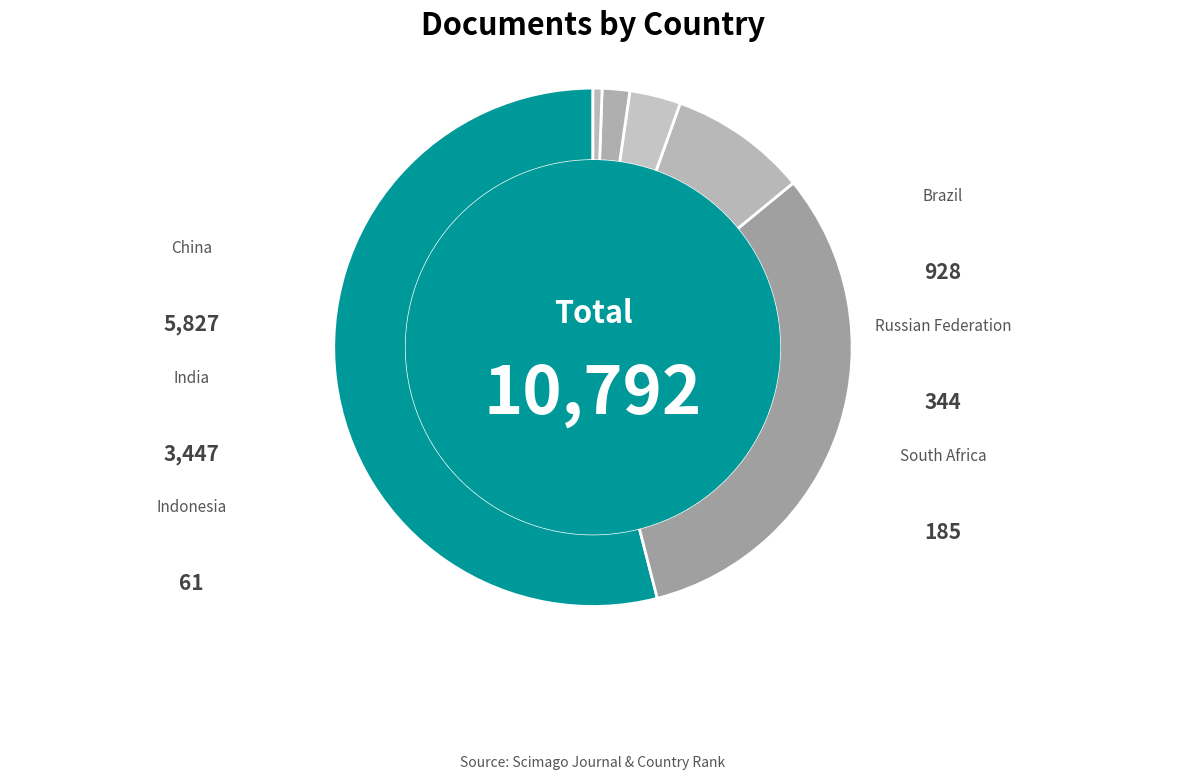

Rank the categories by value from highest to lowest.

China, India, Brazil, Russian Federation, South Africa, Indonesia